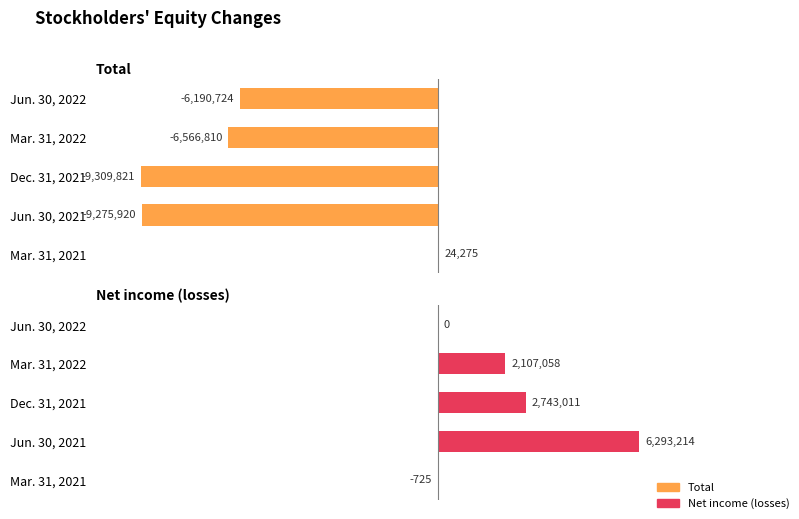

What is the value of the Net income (losses) bar at the 4th from the left?

2107058